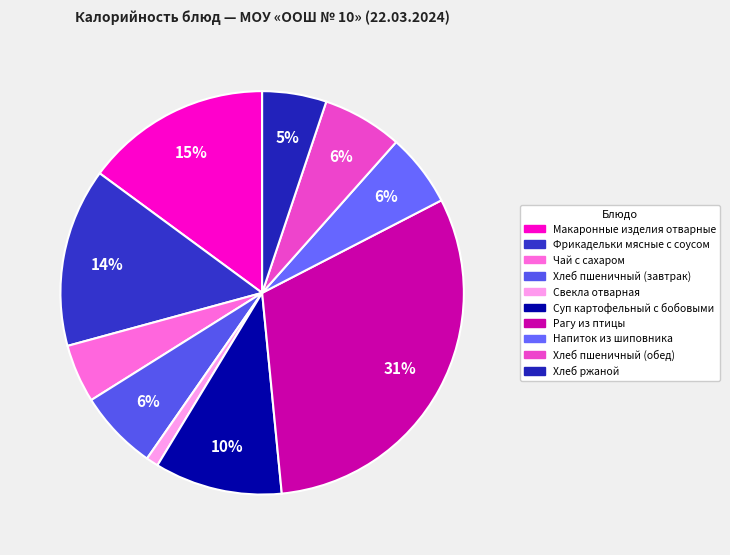

Is there any slice that represents more than half of the pie?

No